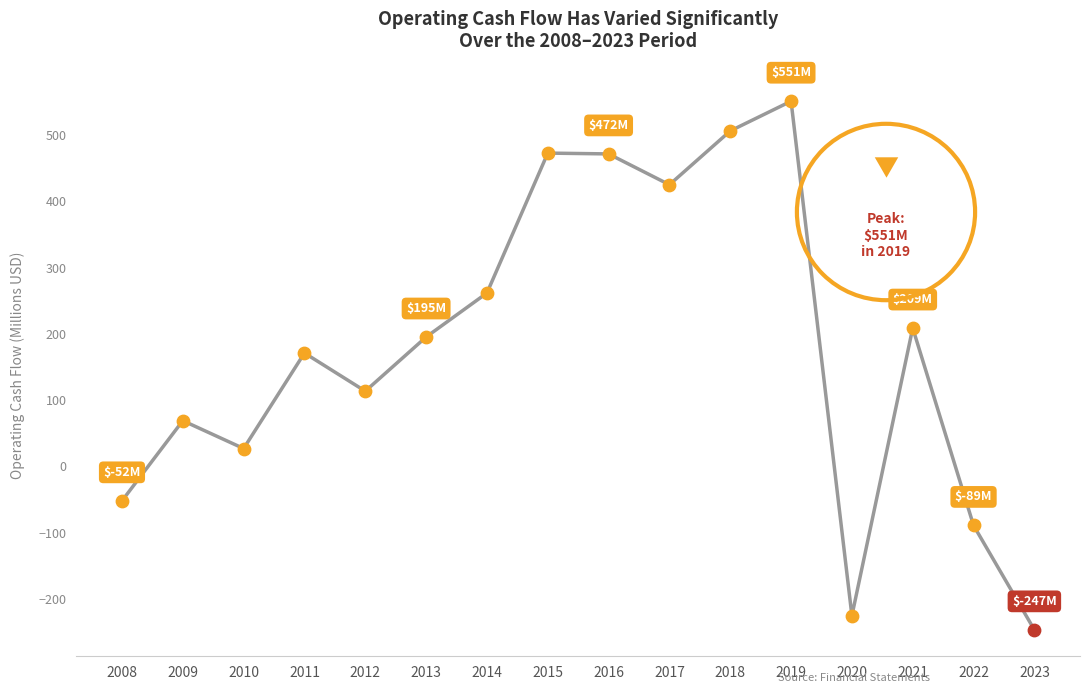

What is the change in value from 2012 to 2017?

+311.6